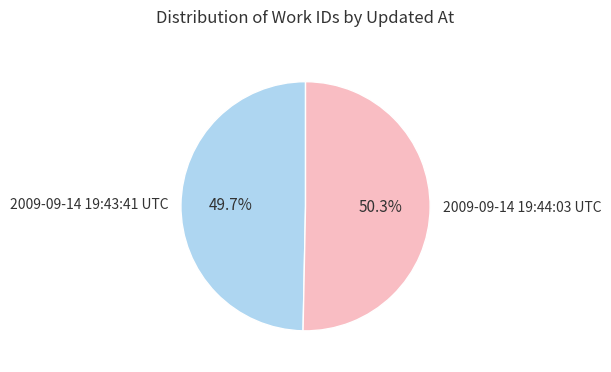

Is there any slice that represents more than half of the pie?

Yes